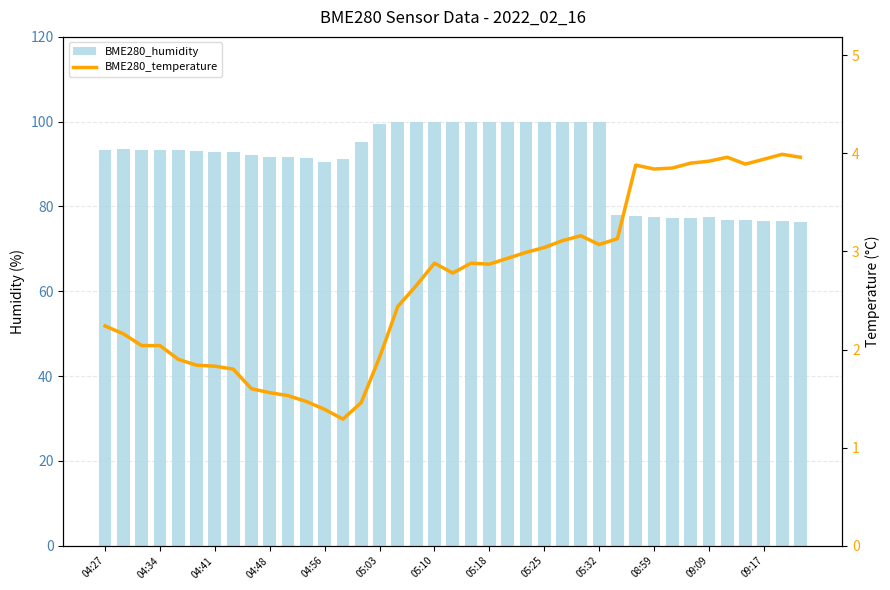

Which series has the widest spread of values?

BME280_humidity